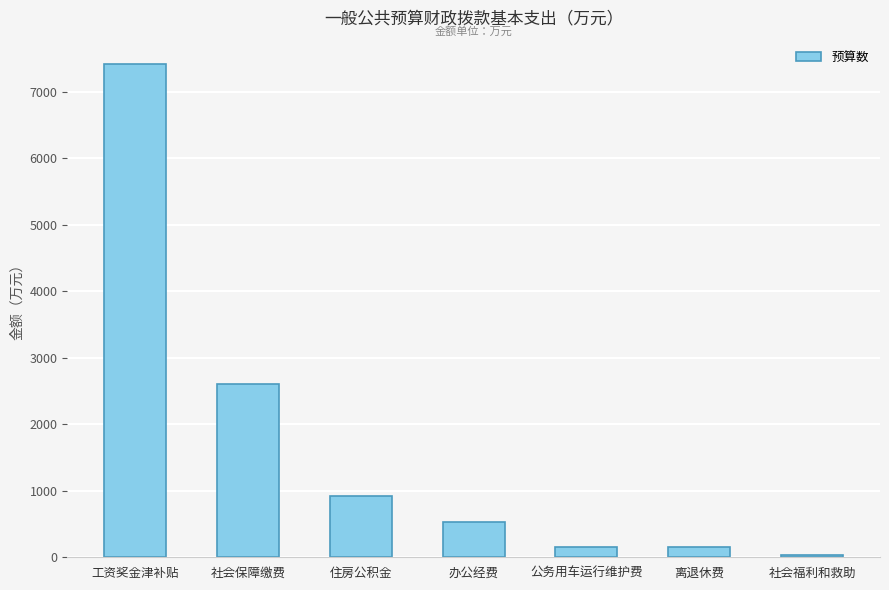

Between 社会福利和救助 and 住房公积金, which is larger?

住房公积金